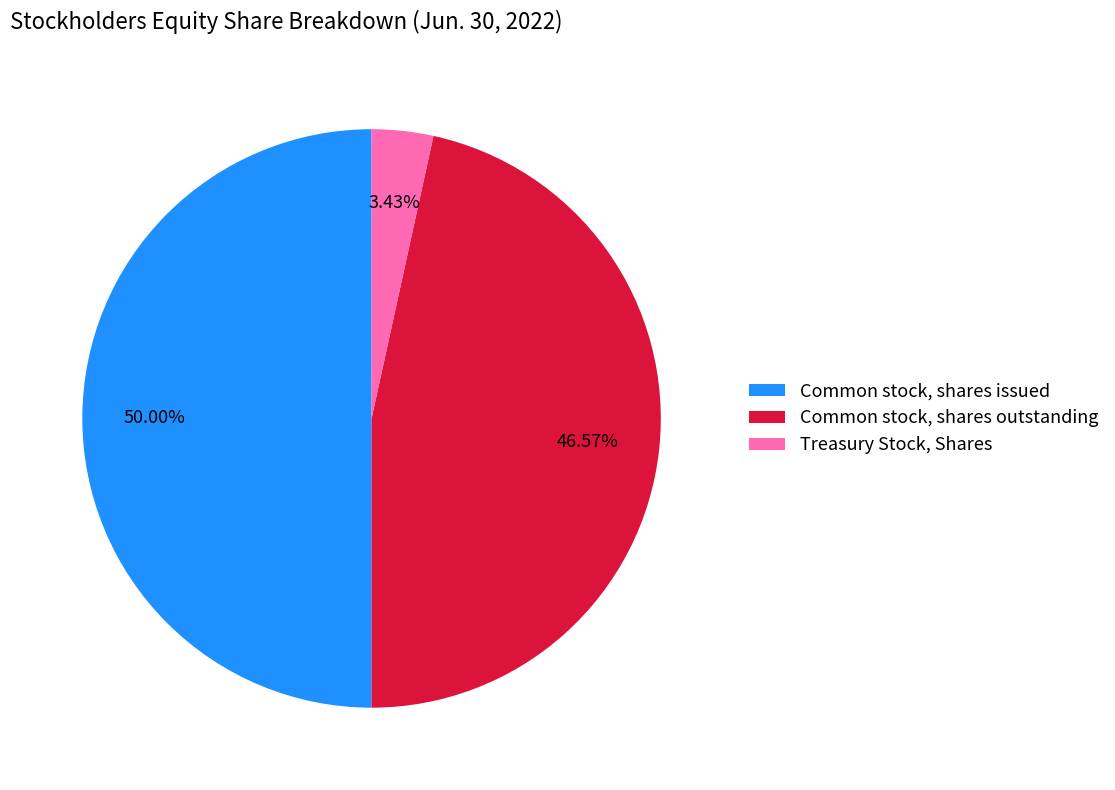

Does Treasury Stock, Shares represent more than half of the total?

No